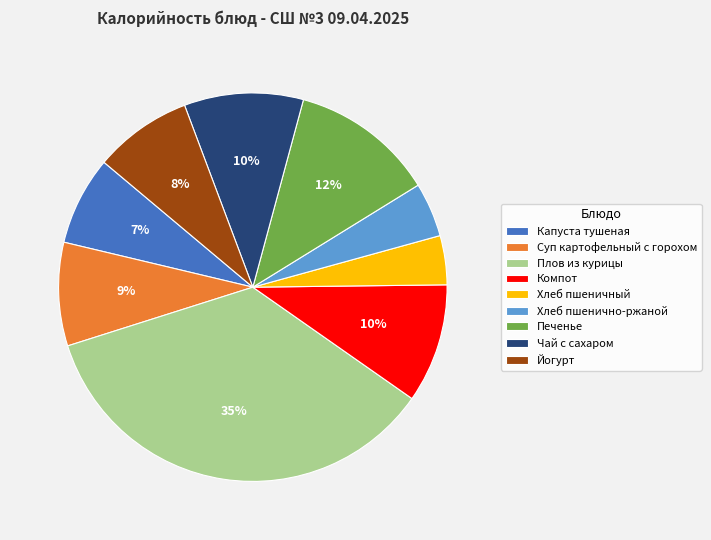

The Чай с сахаром slice represents 1% of the pie. True or false?

False